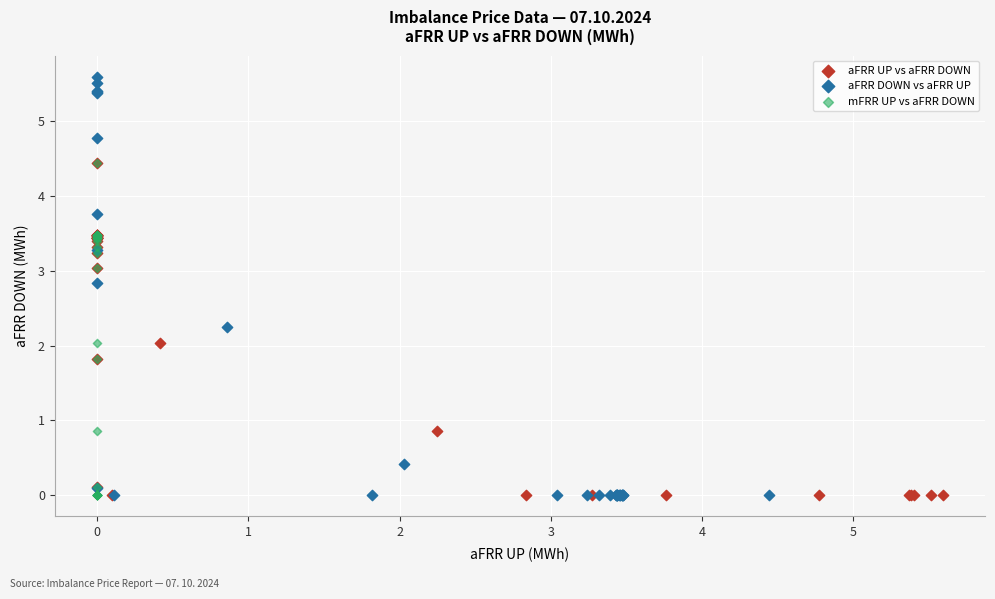

Which series contains the highest Y value?

aFRR DOWN vs aFRR UP